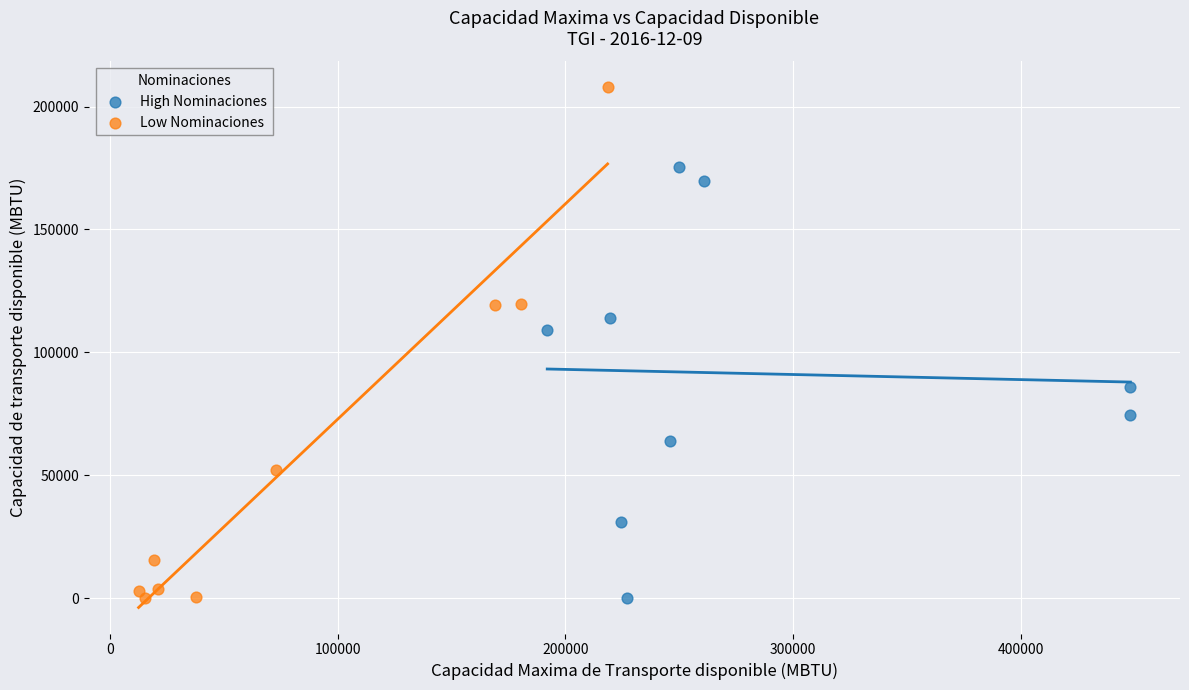

Which series has the widest spread of Y values?

Low Nominaciones